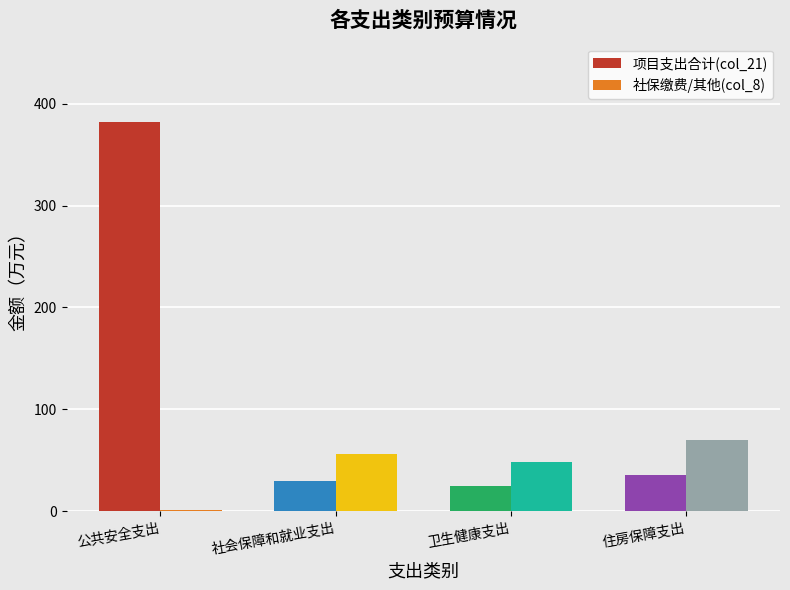

Which series has the largest total across all categories?

项目支出合计(col_21)